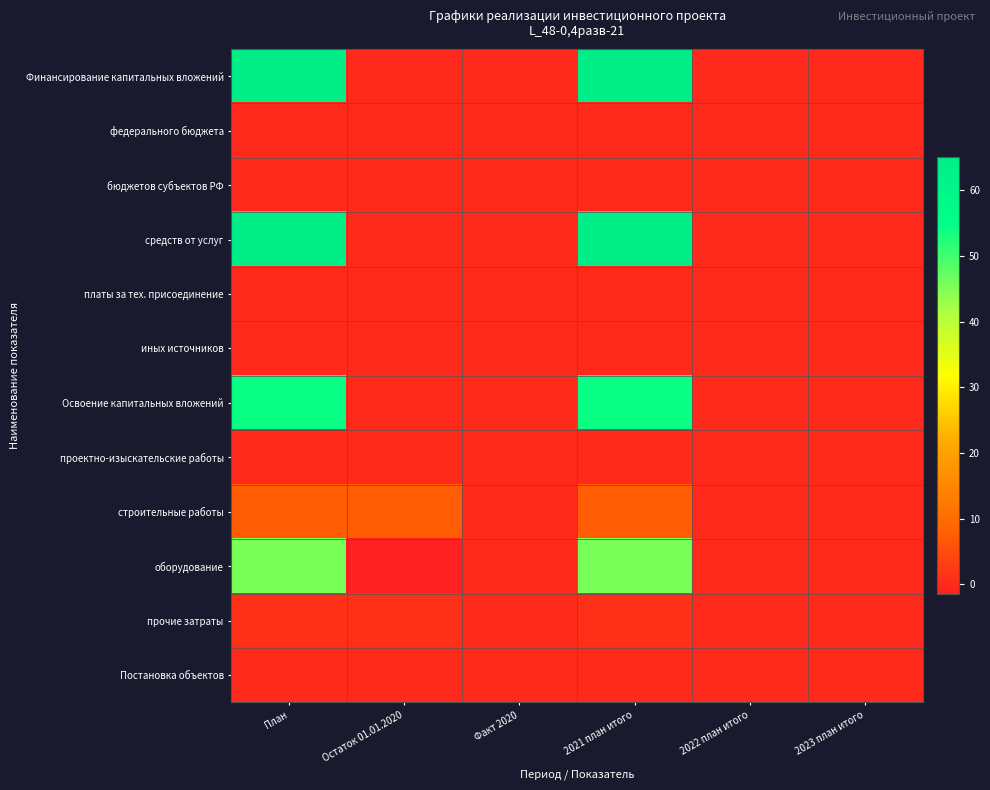

Reading right to left, what are all the values shown in this chart?

Финансирование капитальных вложений: 2023 план итого=0.0	2022 план итого=0.0	2021 план итого=65.0	Факт 2020=0.0	Остаток 01.01.2020=0.0	План=65.0
федерального бюджета: 2023 план итого=0.0	2022 план итого=0.0	2021 план итого=0.0	Факт 2020=0.0	Остаток 01.01.2020=0.0	План=0.0
бюджетов субъектов РФ: 2023 план итого=0.0	2022 план итого=0.0	2021 план итого=0.0	Факт 2020=0.0	Остаток 01.01.2020=0.0	План=0.0
средств от услуг: 2023 план итого=0.0	2022 план итого=0.0	2021 план итого=65.0	Факт 2020=0.0	Остаток 01.01.2020=0.0	План=65.0
платы за тех. присоединение: 2023 план итого=0.0	2022 план итого=0.0	2021 план итого=0.0	Факт 2020=0.0	Остаток 01.01.2020=0.0	План=0.0
иных источников: 2023 план итого=0.0	2022 план итого=0.0	2021 план итого=0.0	Факт 2020=0.0	Остаток 01.01.2020=0.0	План=0.0
Освоение капитальных вложений: 2023 план итого=0.0	2022 план итого=0.0	2021 план итого=54.2	Факт 2020=0.0	Остаток 01.01.2020=0.0	План=54.2
проектно-изыскательские работы: 2023 план итого=0.0	2022 план итого=0.0	2021 план итого=0.1	Факт 2020=0.0	Остаток 01.01.2020=0.1	План=0.1
строительные работы: 2023 план итого=0.0	2022 план итого=0.0	2021 план итого=7.3	Факт 2020=0.0	Остаток 01.01.2020=7.3	План=7.3
оборудование: 2023 план итого=0.0	2022 план итого=0.0	2021 план итого=45.8	Факт 2020=0.0	Остаток 01.01.2020=-1.5	План=45.8
прочие затраты: 2023 план итого=0.0	2022 план итого=0.0	2021 план итого=0.9	Факт 2020=0.0	Остаток 01.01.2020=0.9	План=0.9
Постановка объектов: 2023 план итого=0.0	2022 план итого=0.0	2021 план итого=0.0	Факт 2020=0.0	Остаток 01.01.2020=0.0	План=0.0